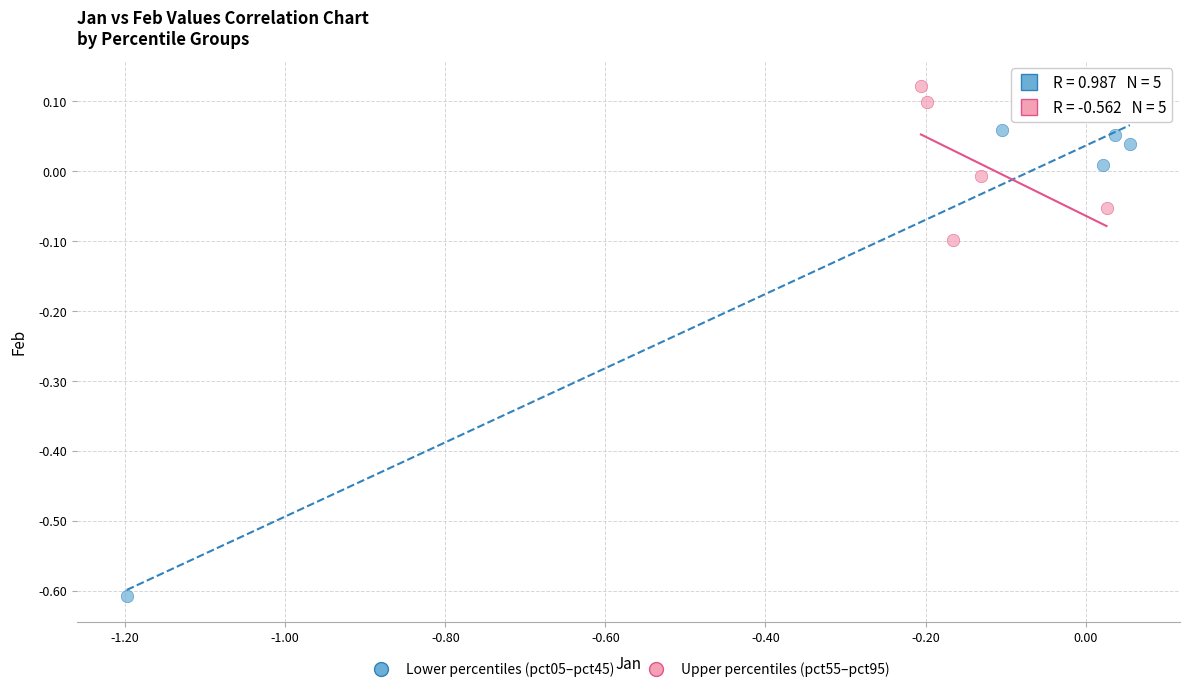

Which series has the widest spread of Y values?

Lower percentiles (pct05–pct45)